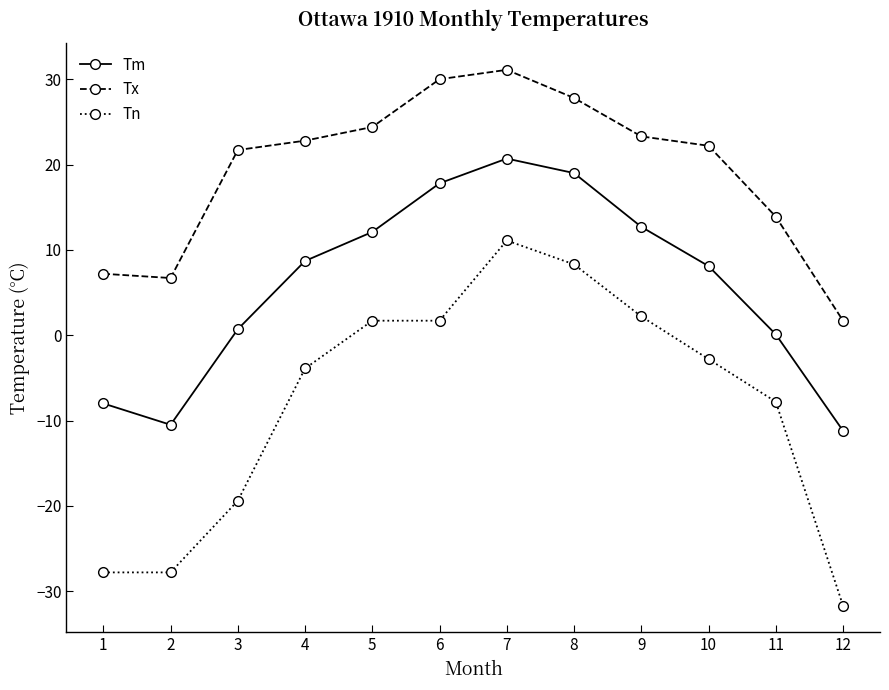

How many categories are shown in the chart?

12